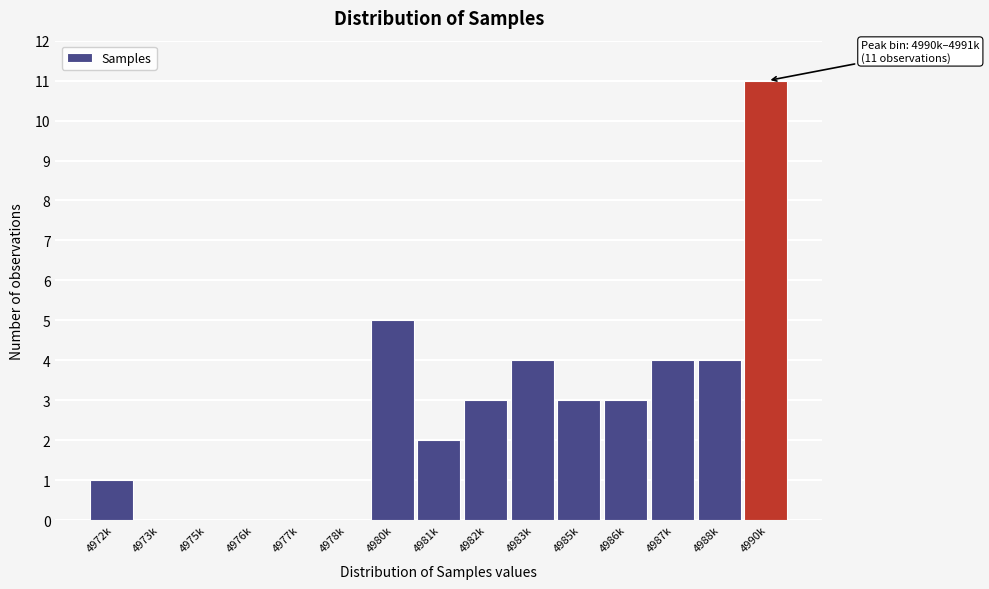

Reading left to right, transcribe all the data shown in this chart.

4972k=1	4973k=0	4975k=0	4976k=0	4977k=0	4978k=0	4980k=5	4981k=2	4982k=3	4983k=4	4985k=3	4986k=3	4987k=4	4988k=4	4990k=11